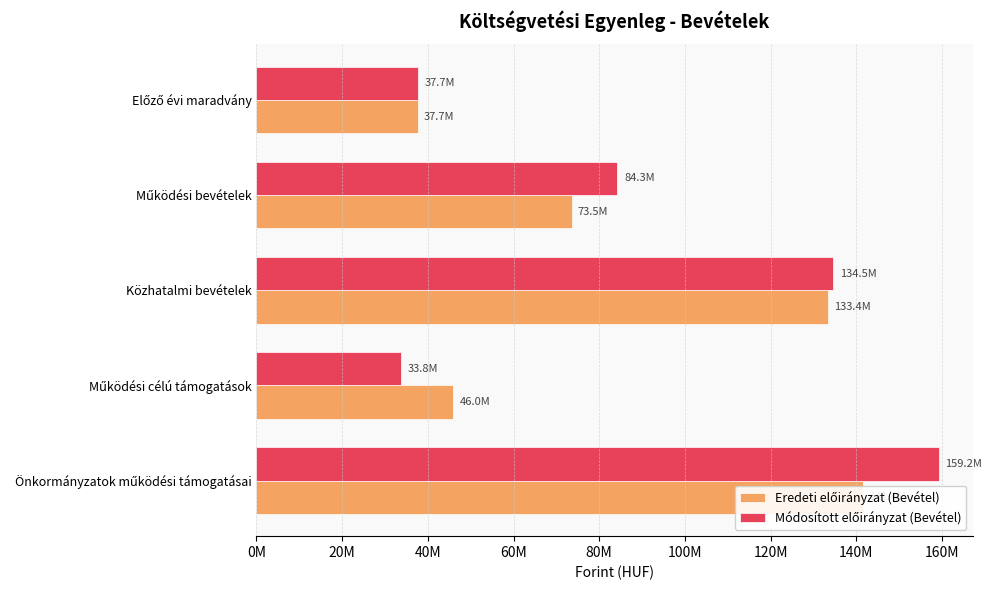

What is the greatest value displayed?

159161678